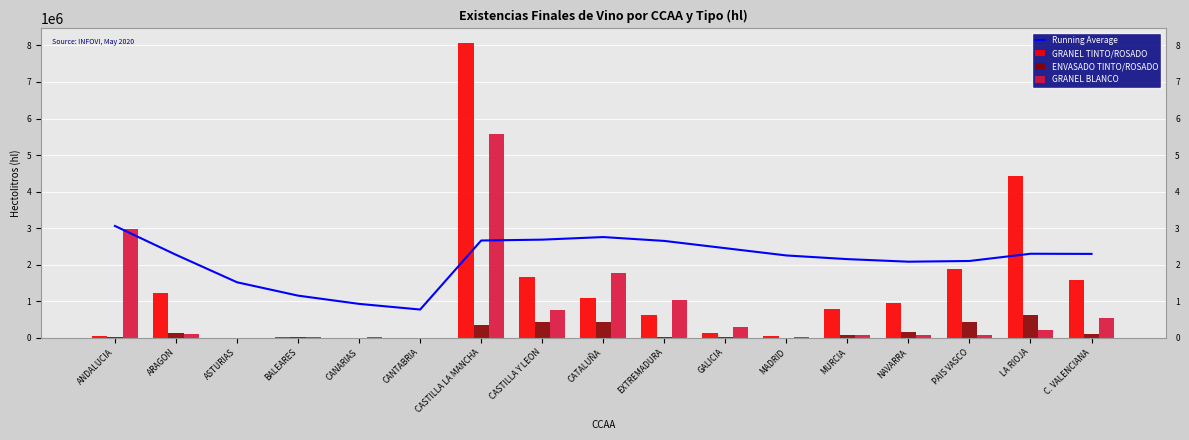

Is the value of GRANEL TINTO/ROSADO at CANARIAS greater than the value of Running Average at CANTABRIA?

No